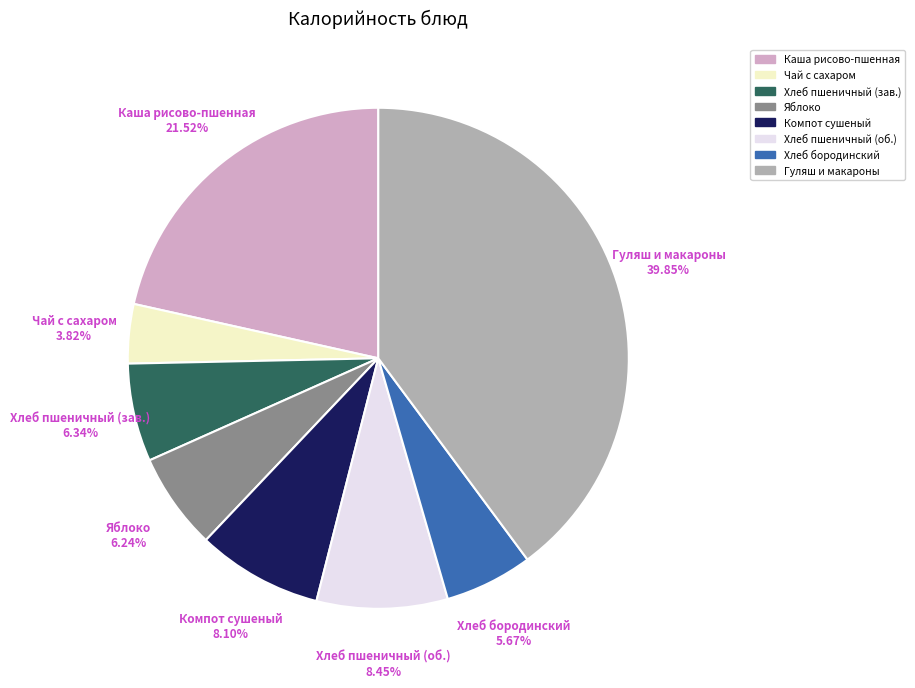

Is there a majority slice in this chart?

No